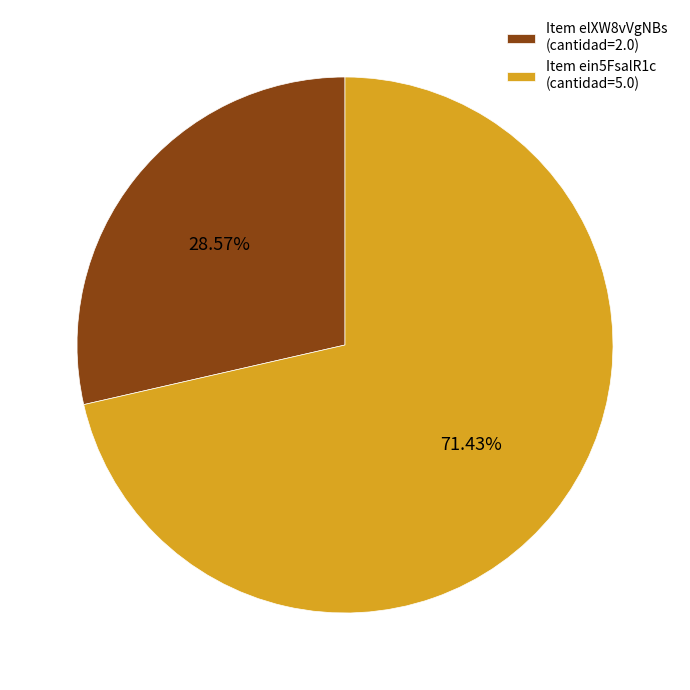

Between Item elXW8vVgNBs (cantidad=2.0) and Item ein5FsalR1c (cantidad=5.0), which is larger?

Item ein5FsalR1c (cantidad=5.0)